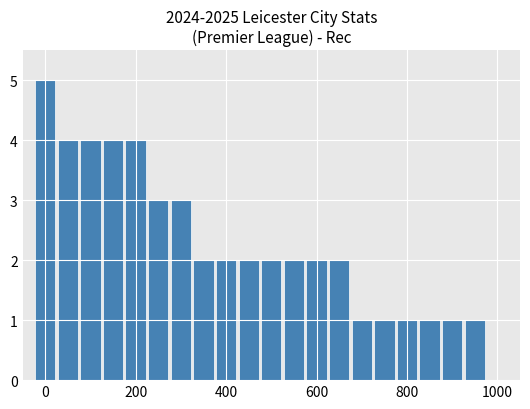

What is the value of the 19th bar from the left?

1